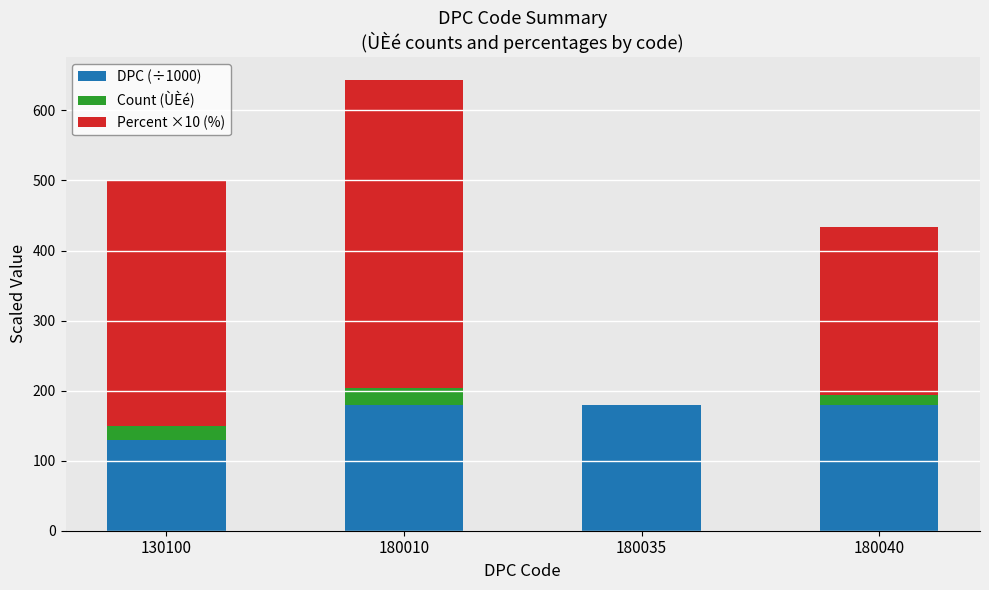

At which category is the sum across all series the highest?

180010